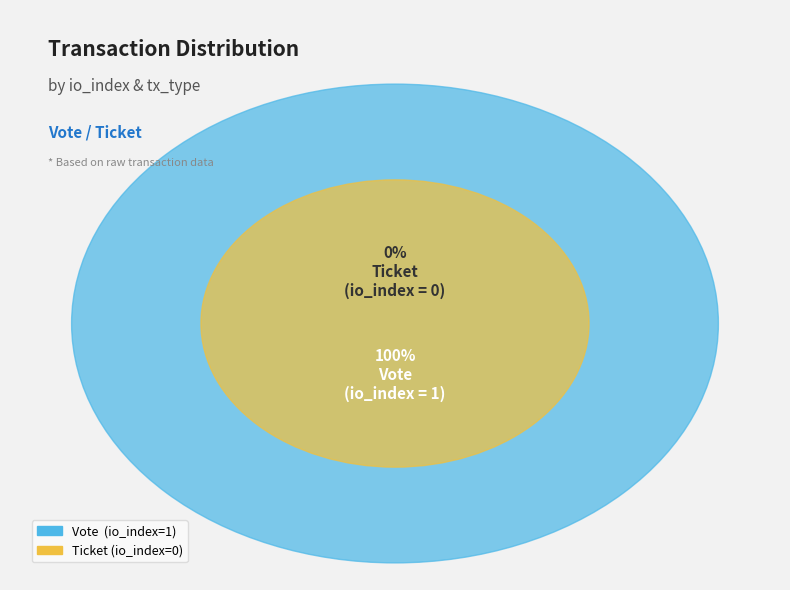

How much of the chart is everything except Ticket?

100.0%